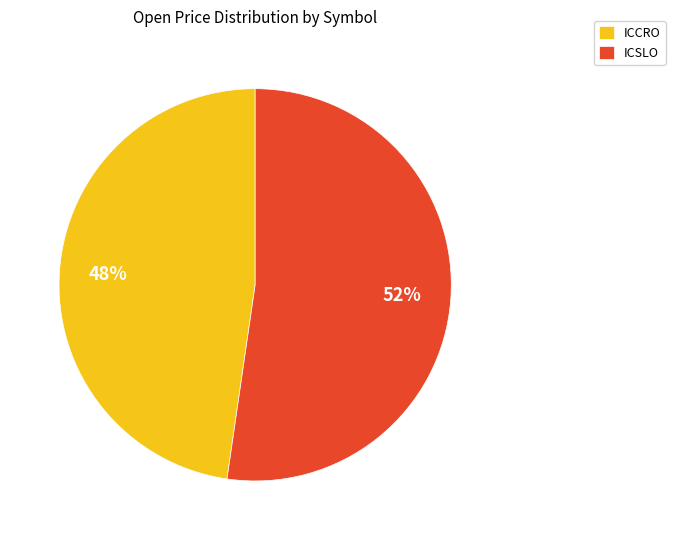

What is the largest slice in the pie chart?

ICSLO